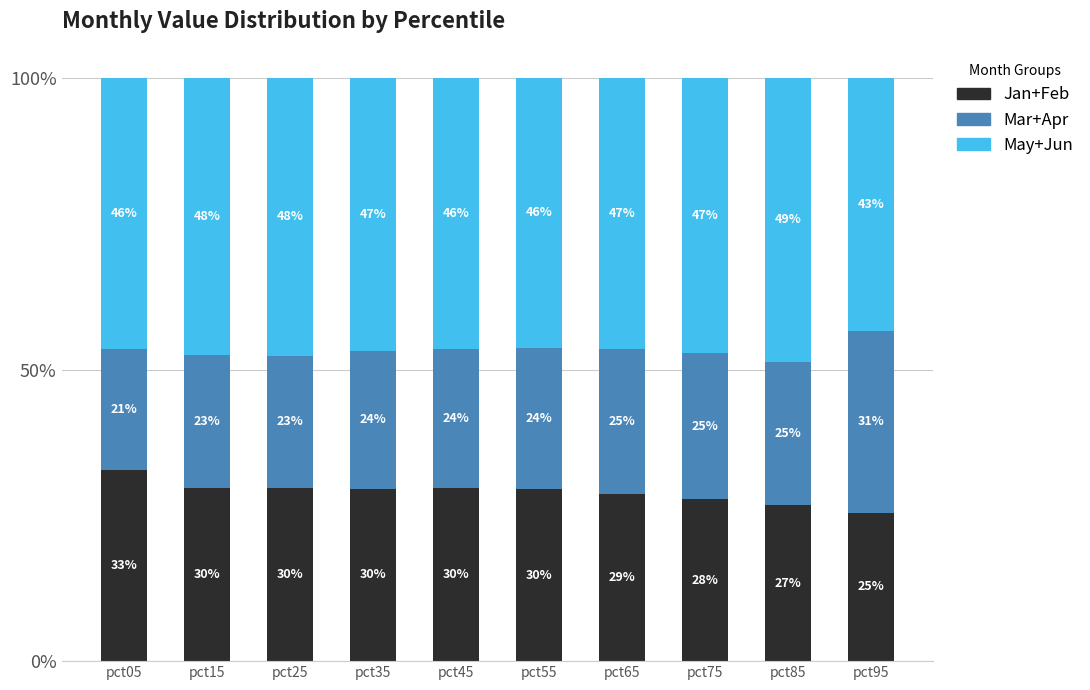

Are the bars horizontal?

No